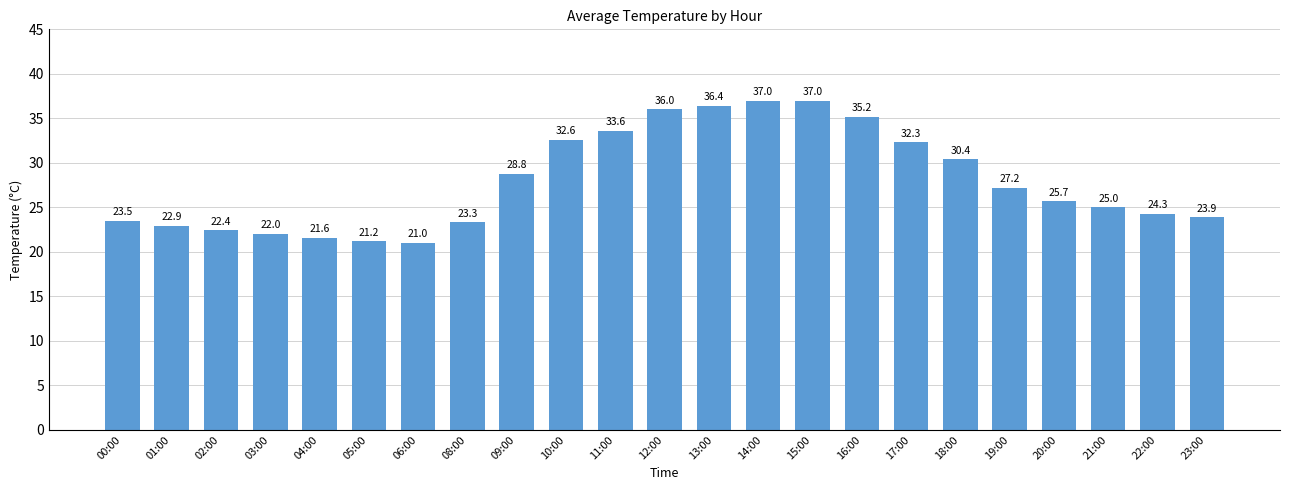

Where does the data first go above 25?

09:00